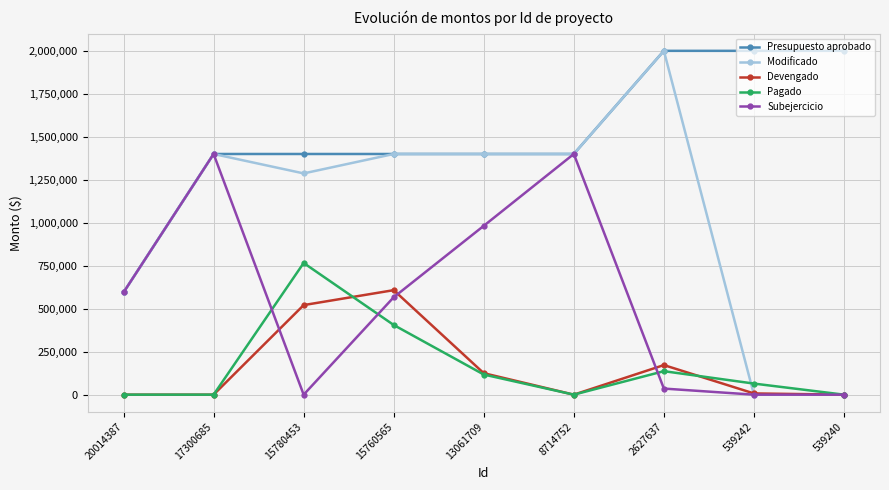

How many interior local peaks does the Pagado series have?

2